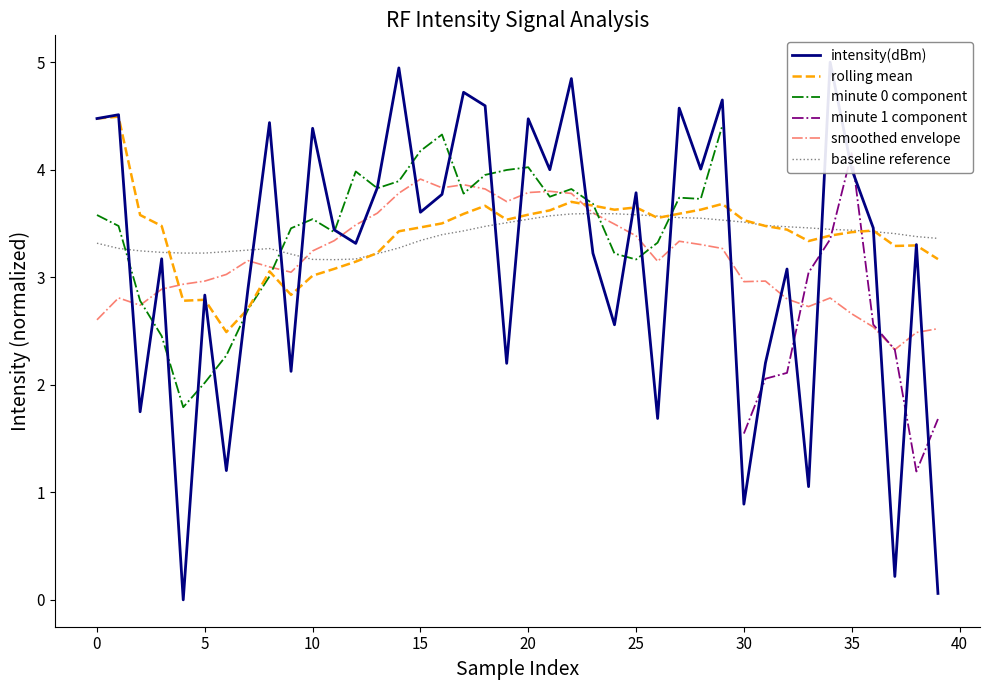

What is the minimum value for rolling mean?

2.5